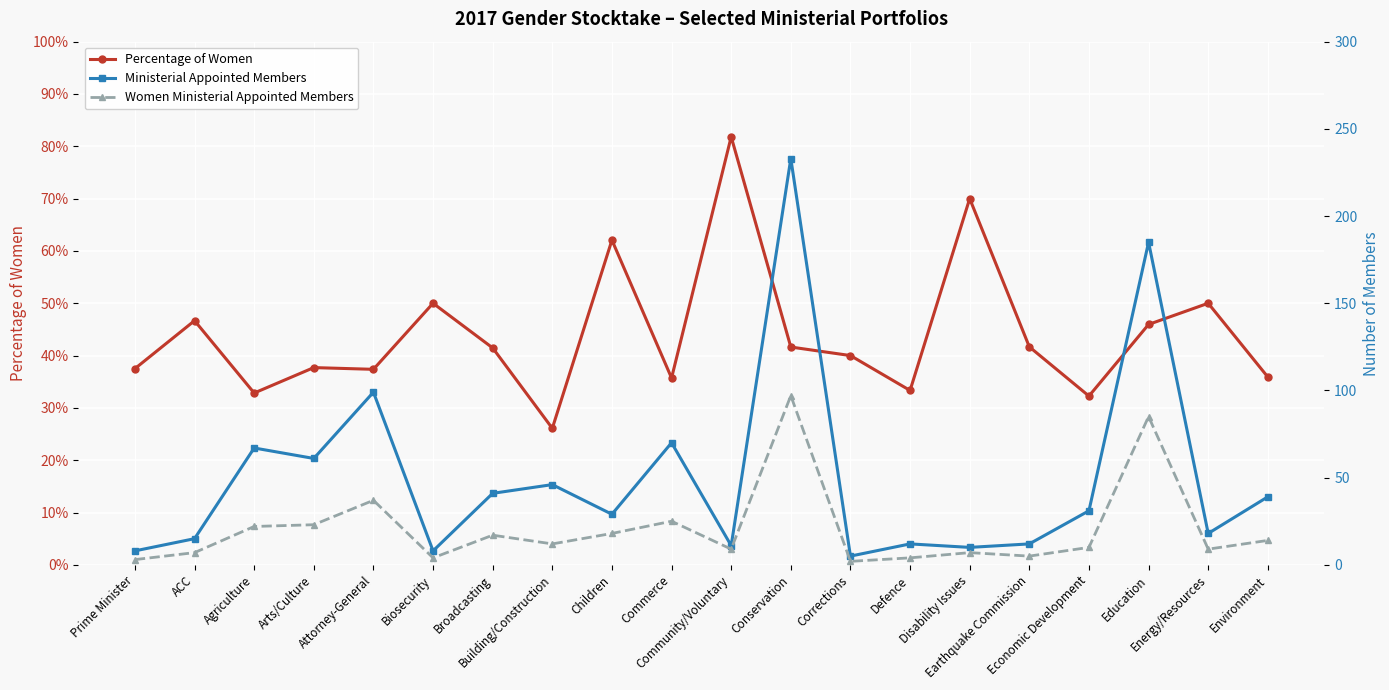

Reading left to right, list all the values displayed in this chart.

Percentage of Women: 0.4	0.5	0.3	0.4	0.4	0.5	0.4	0.3	0.6	0.4	0.8	0.4	0.4	0.3	0.7	0.4	0.3	0.5	0.5	0.4
Ministerial Appointed Members: 8.0	15.0	67.0	61.0	99.0	8.0	41.0	46.0	29.0	70.0	11.0	233.0	5.0	12.0	10.0	12.0	31.0	185.0	18.0	39.0
Women Ministerial Appointed Members: 3.0	7.0	22.0	23.0	37.0	4.0	17.0	12.0	18.0	25.0	9.0	97.0	2.0	4.0	7.0	5.0	10.0	85.0	9.0	14.0